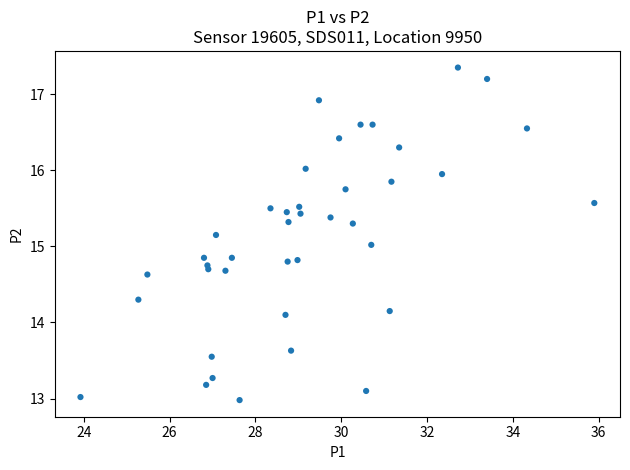

What is the range of Y values (max minus min)?

4.4